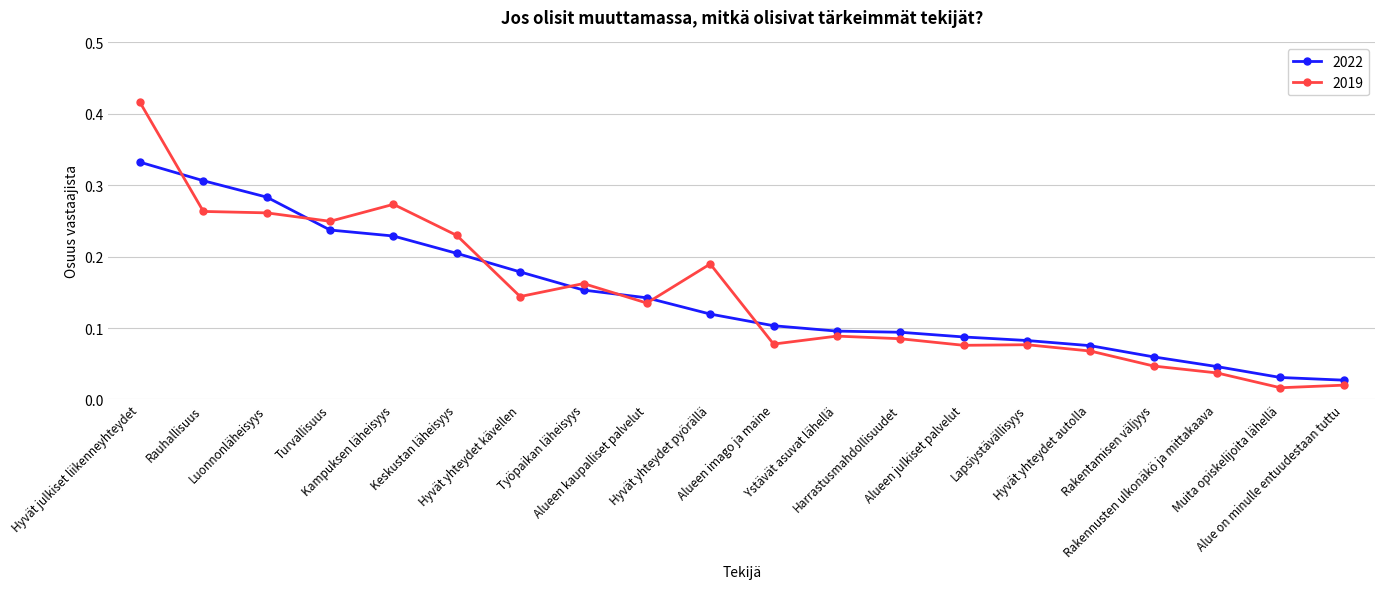

At Turvallisuus, list the series in order from smallest to largest.

2022, 2019